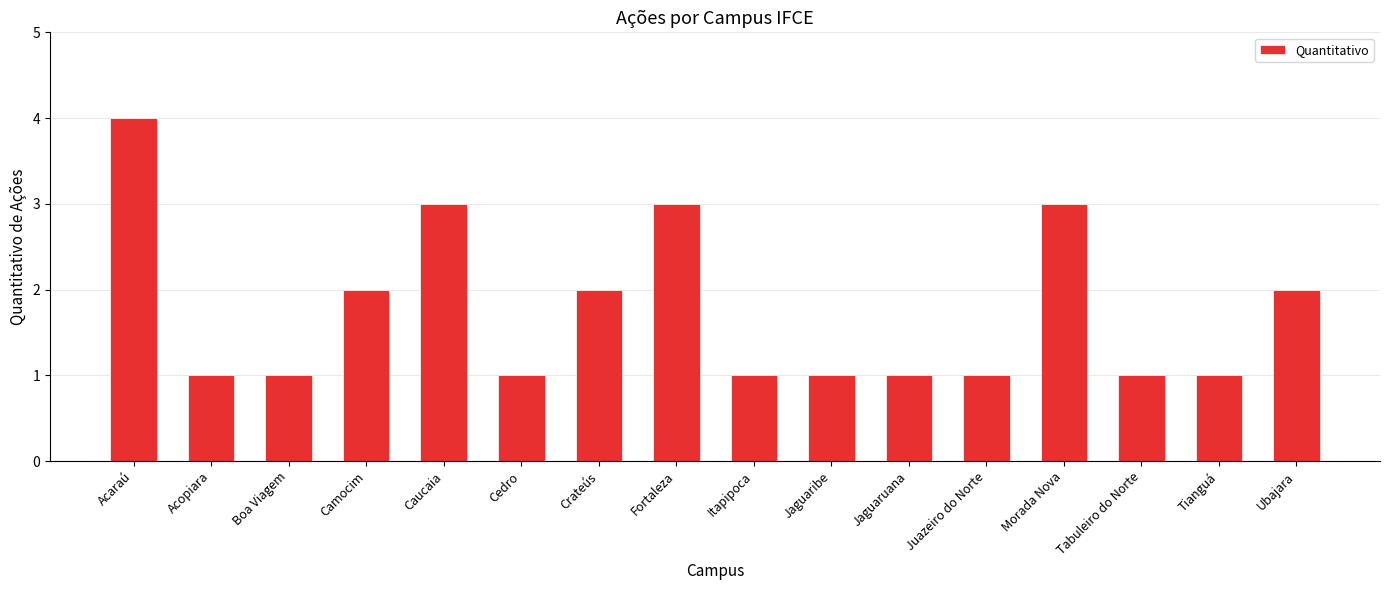

True or false: the data shows 4 at Acaraú.

True